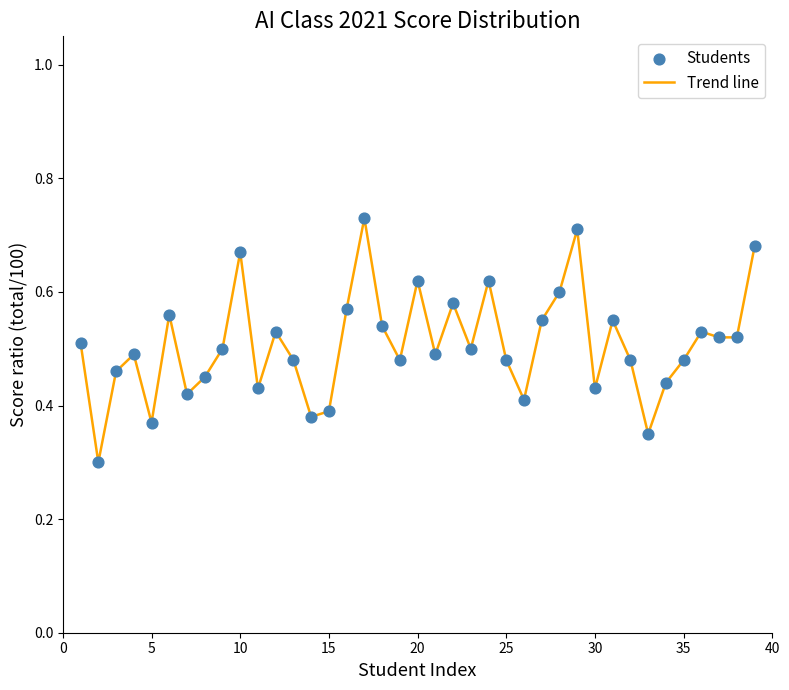

Does the chart have visible grid lines?

No